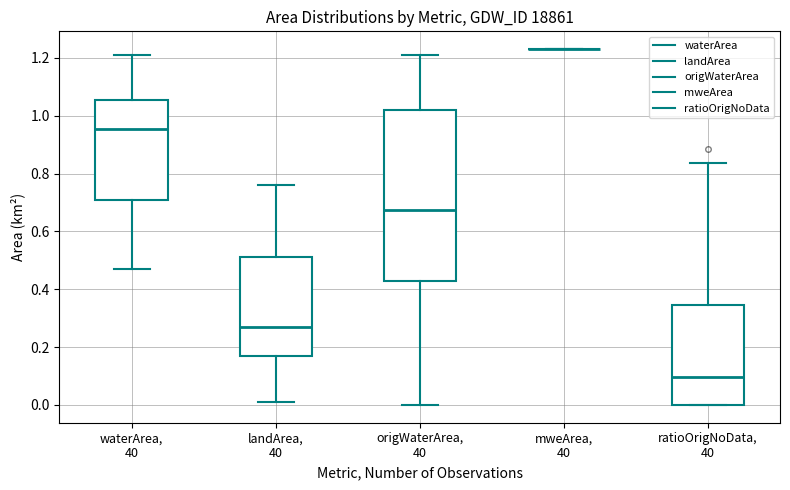

Where does the upper whisker of the box for waterArea, 40 end on the y-axis? The values are not printed on the chart, so give them approximately, as read against the axis.

1.22